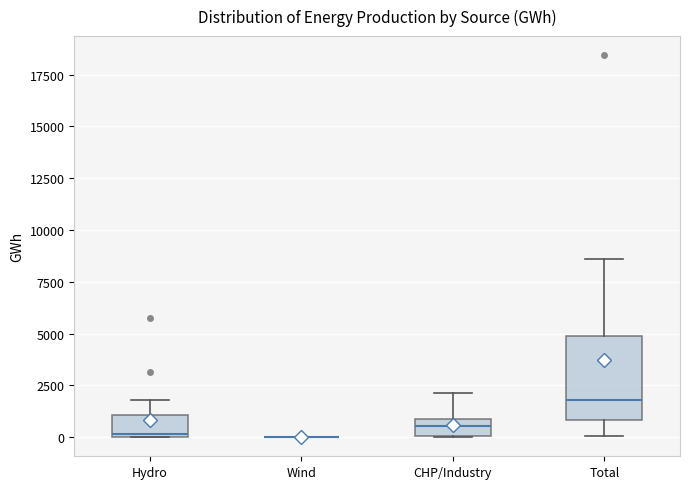

Which box is the tallest, from its lower edge to its upper edge?

Total